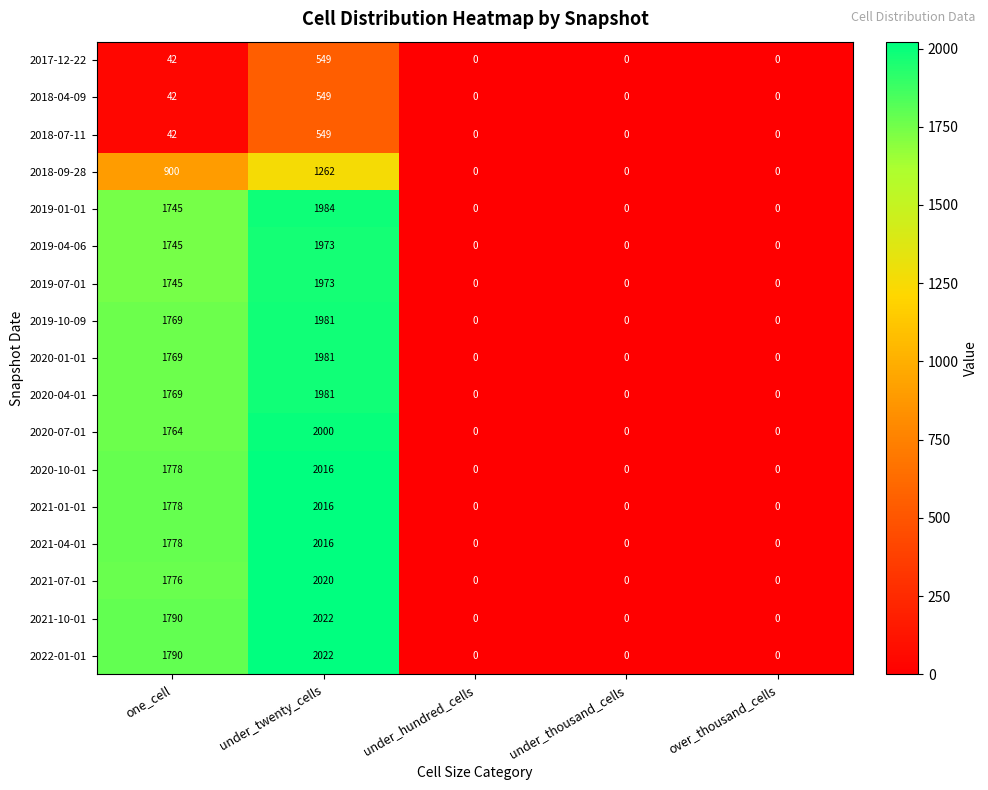

Is it true that 2018-09-28 equals 0 at over_thousand_cells?

True